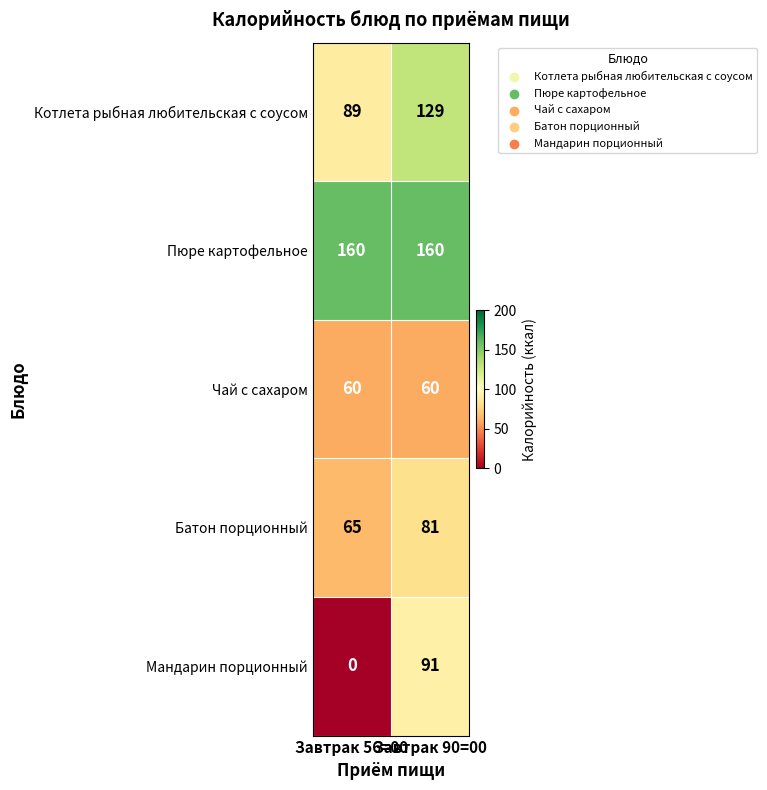

Rank the series by their maximum value, from lowest to highest.

Чай с сахаром, Батон порционный, Мандарин порционный, Котлета рыбная любительская с соусом, Пюре картофельное